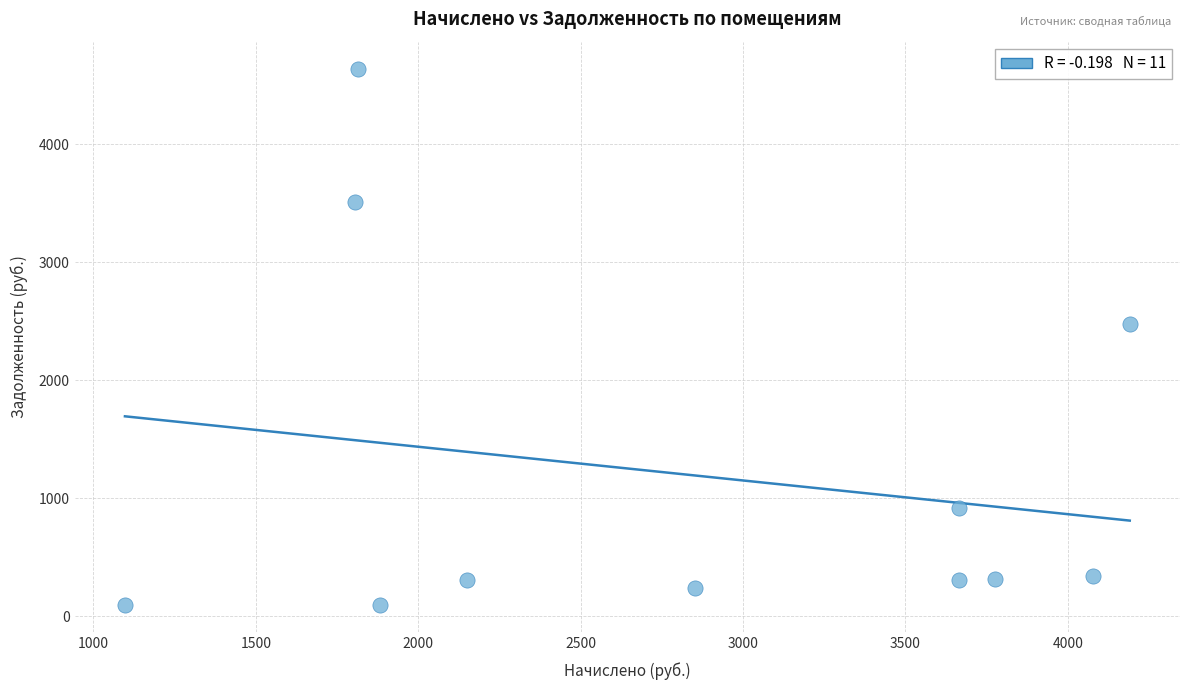

What Y value in the scatter plot is closest to 2367?

2478.9